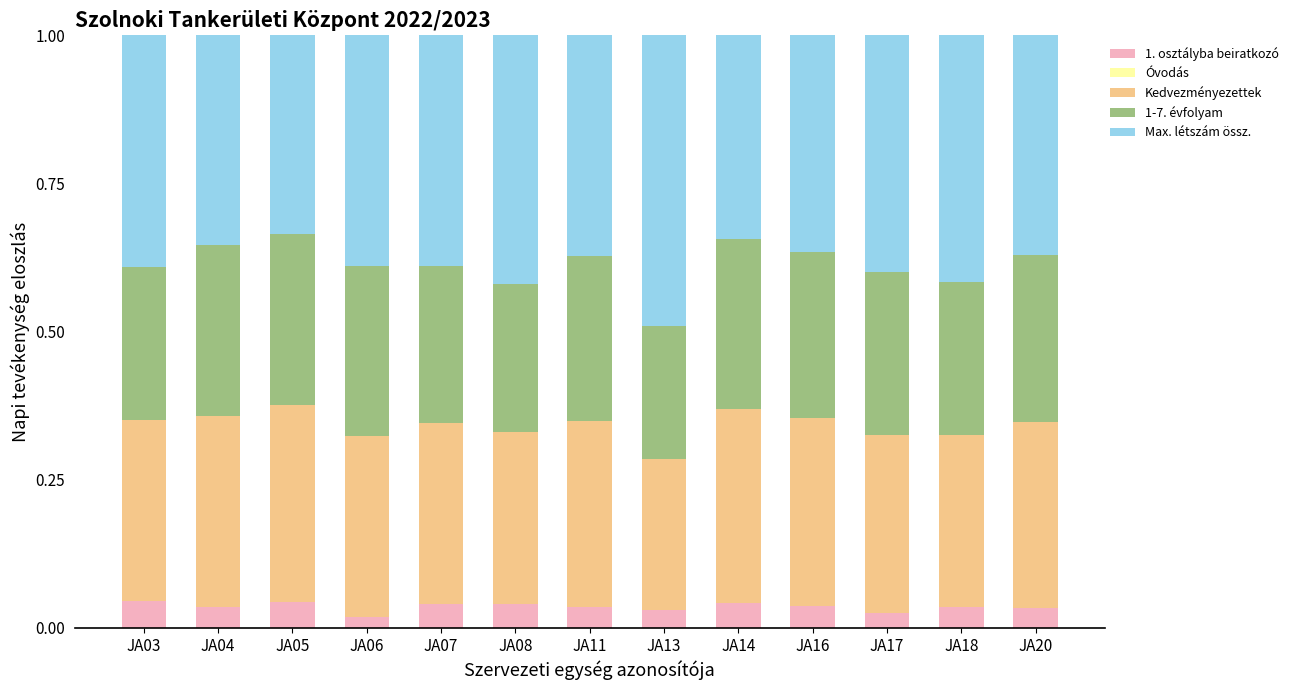

What is the total value across all series at JA05?

1.0